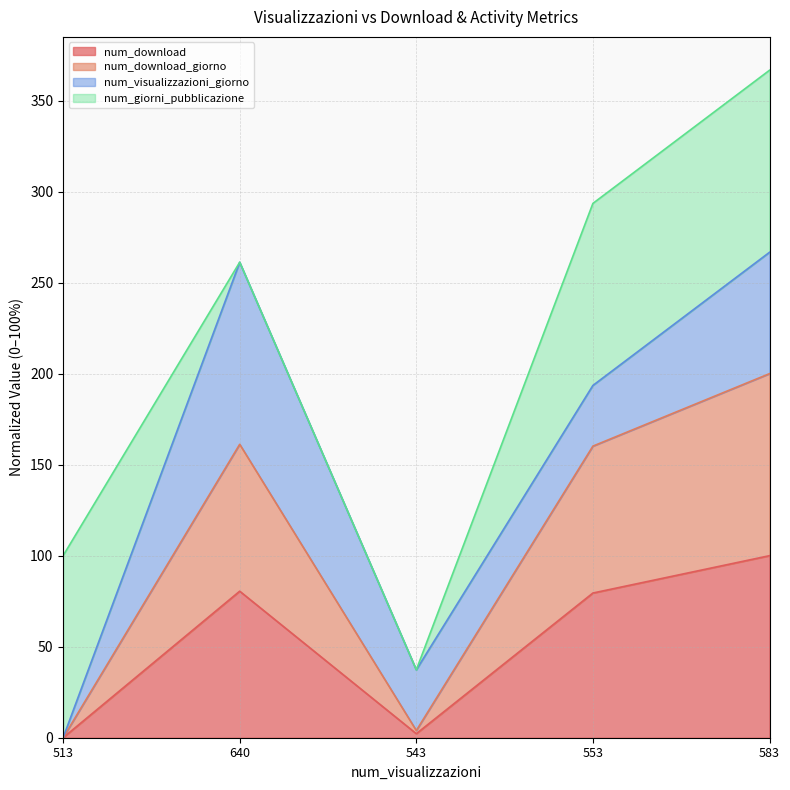

At which category is the sum across all series the highest?

583